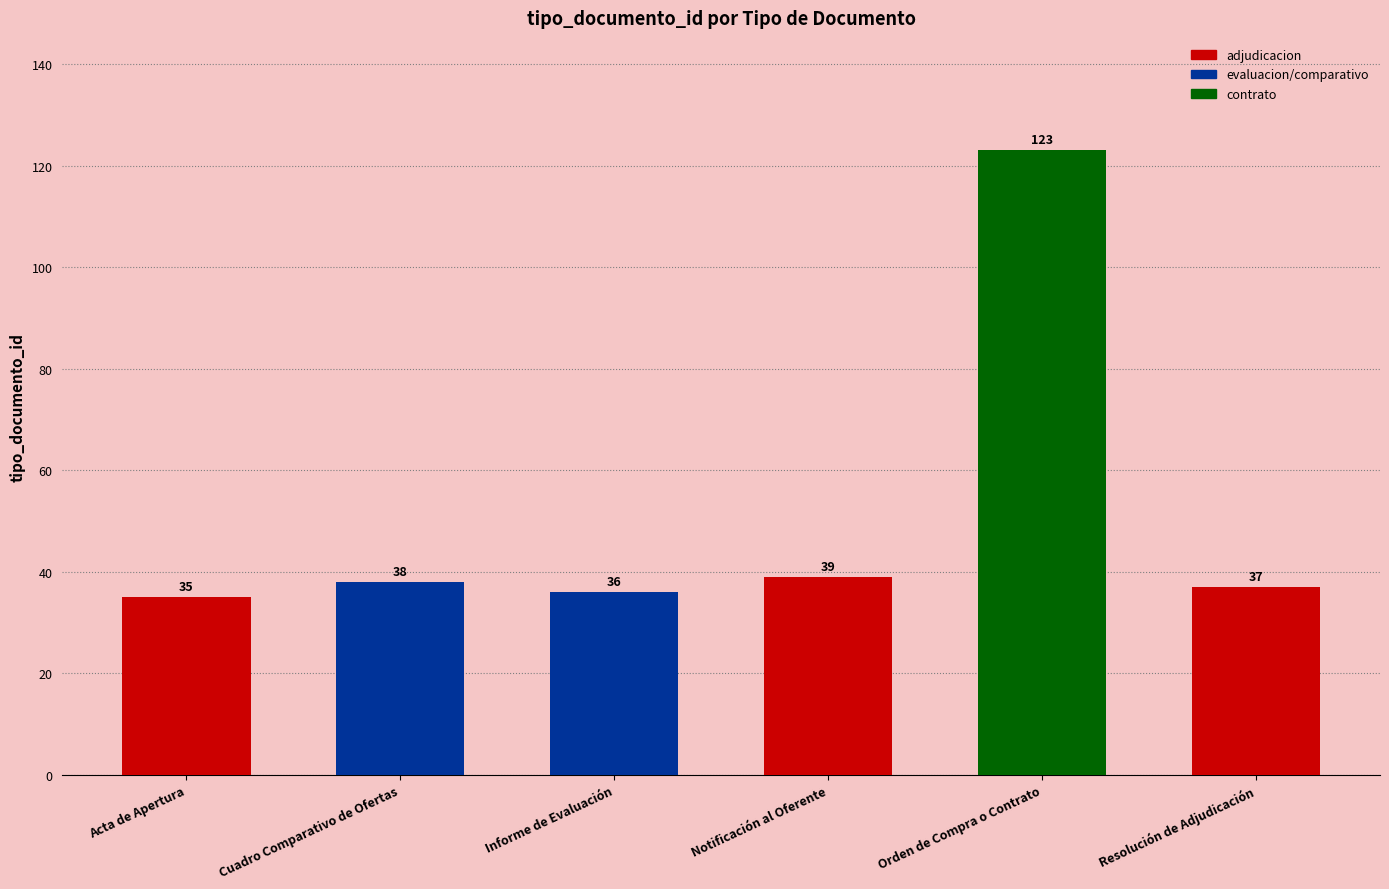

Reading right to left, extract all data points from this chart.

37	123	39	36	38	35